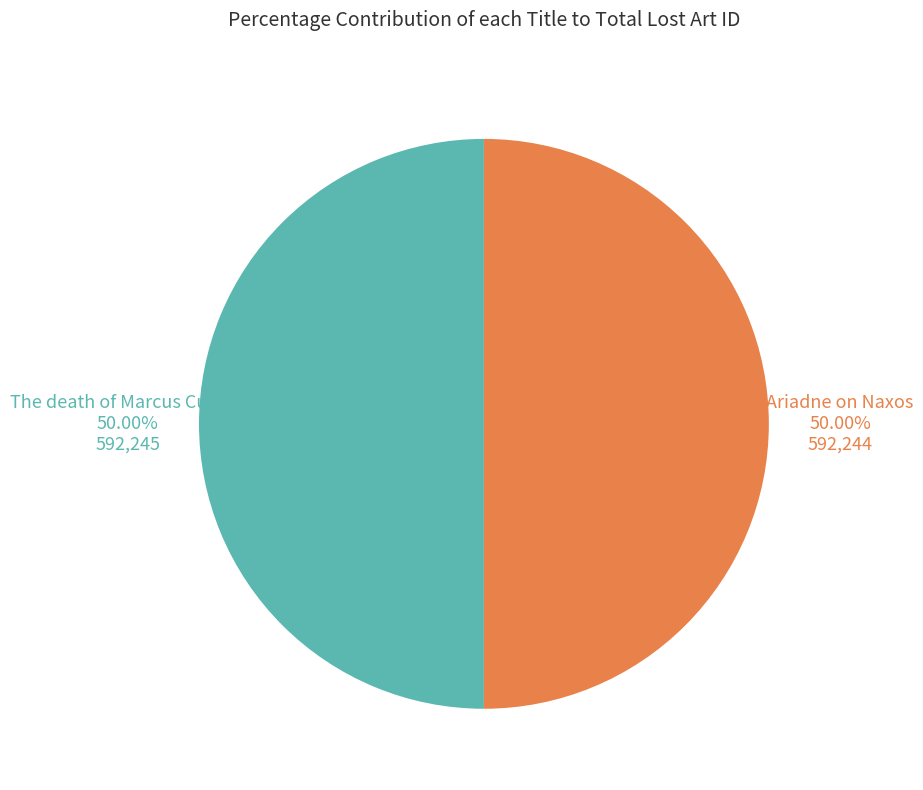

Count the number of slices in the pie.

2